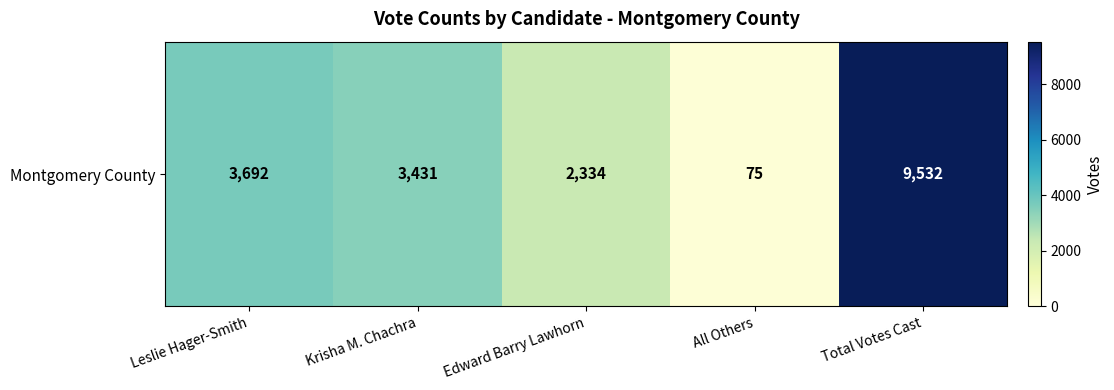

Which category has the lowest value across all series?

All Others